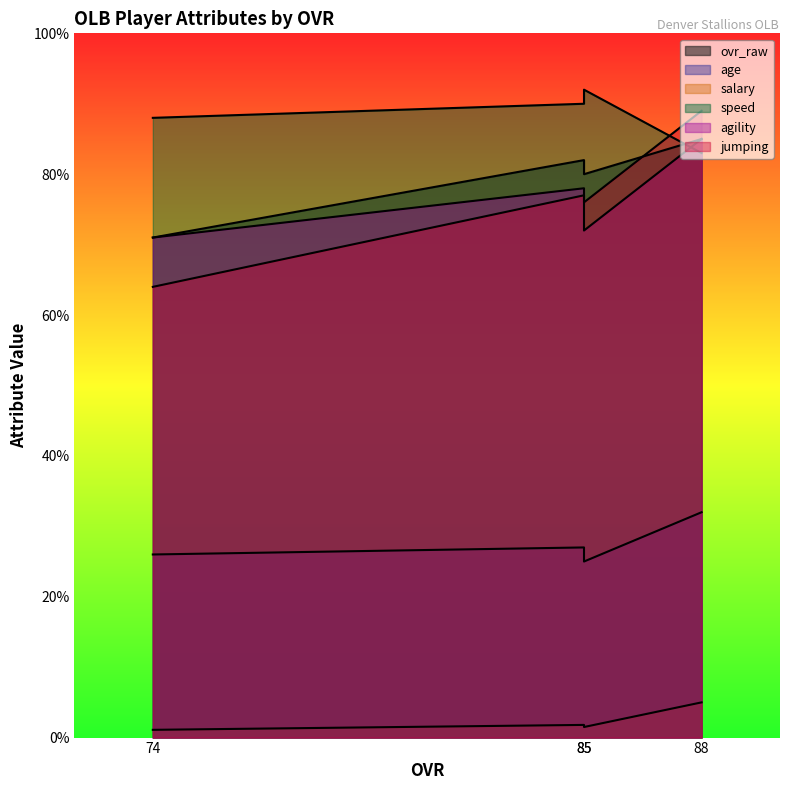

After their last crossing, which series has the higher values: jumping or agility?

agility